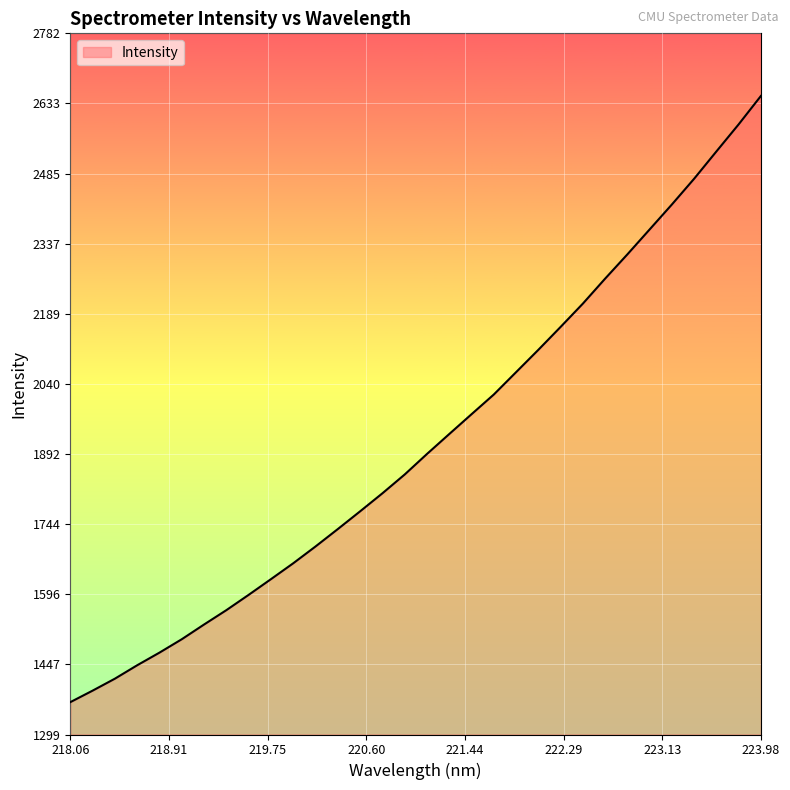

What is the difference between the maximum and minimum values?

1281.6